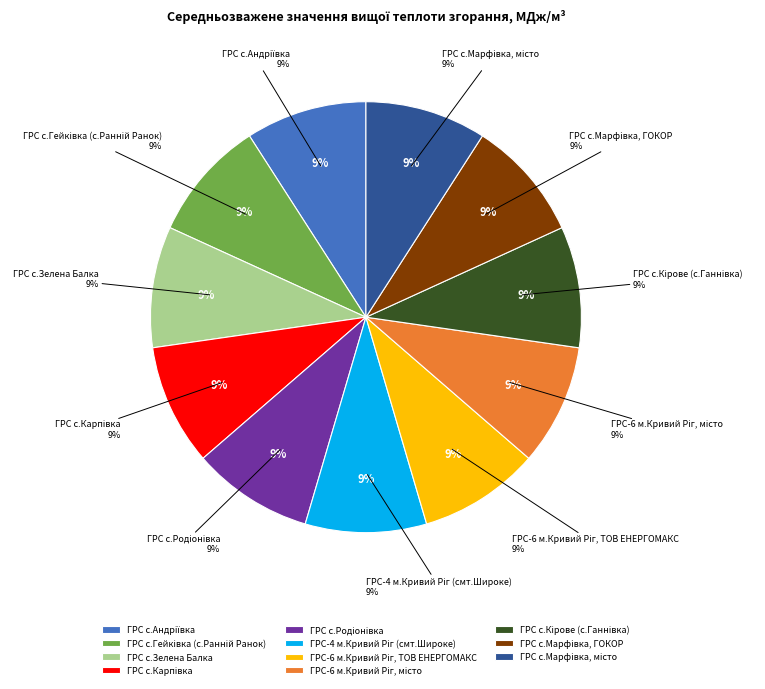

What is the ratio of the value at ГРС с.Марфiвка, місто to the value at ГРС-6 м.Кривий Ріг, місто?

1.0